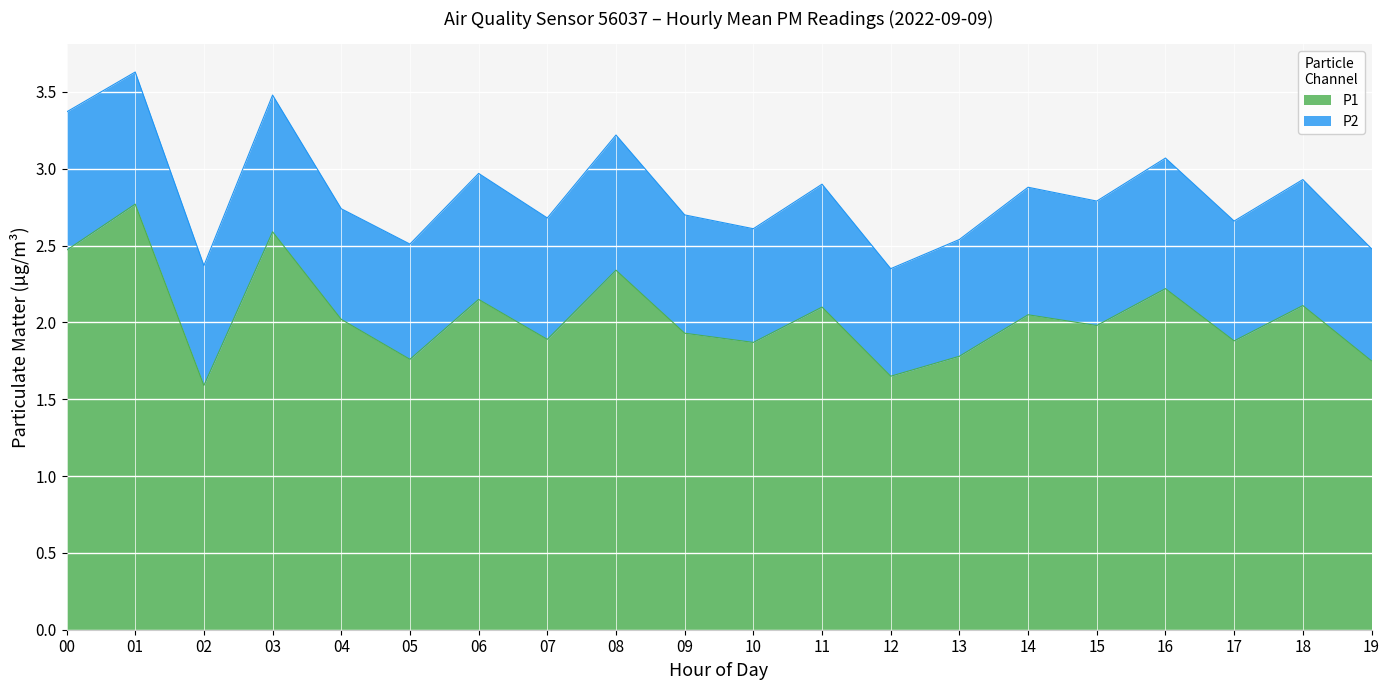

How many lines are shown in the chart?

2